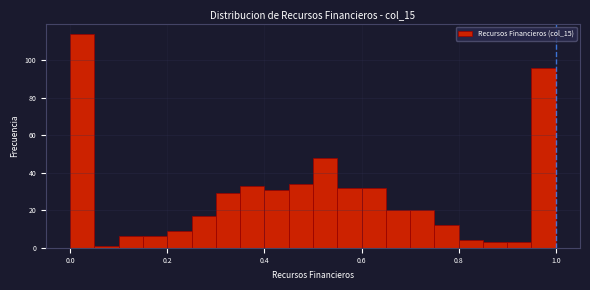

Around what value on the x-axis is the tallest bar? Give the approximate position of its centre, as read against the axis.

0.02